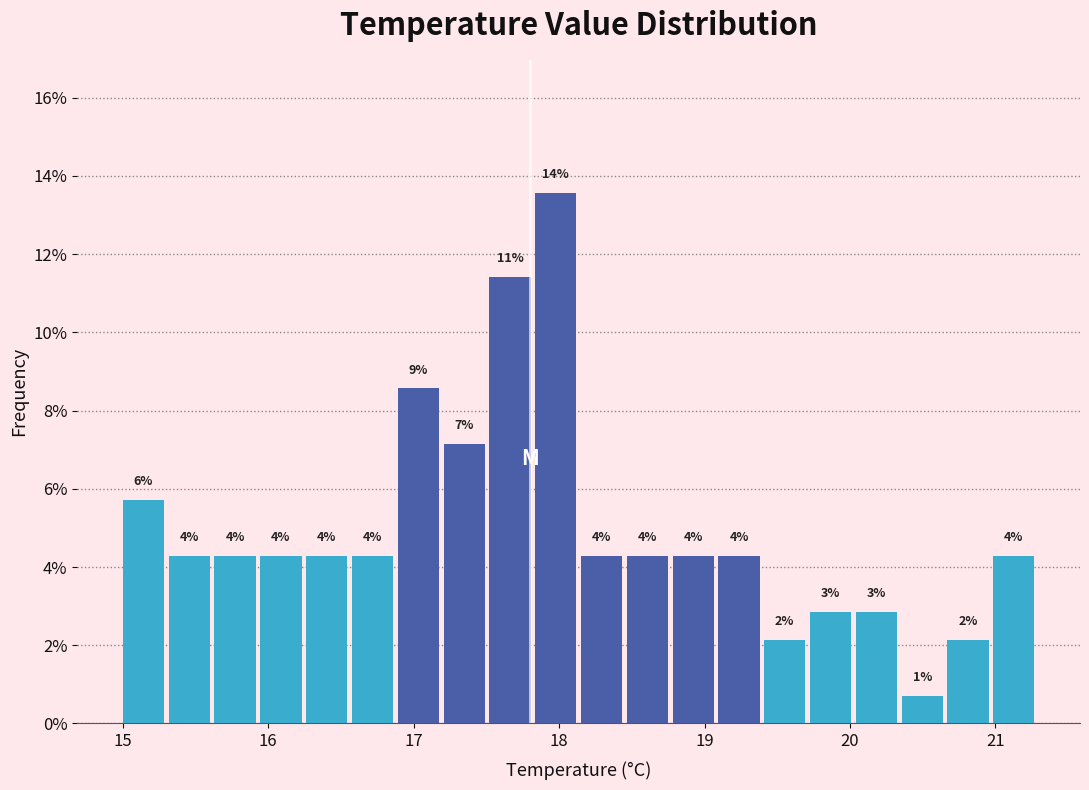

Around what value on the x-axis is the tallest bar? Give the approximate position of its centre, as read against the axis.

18.0